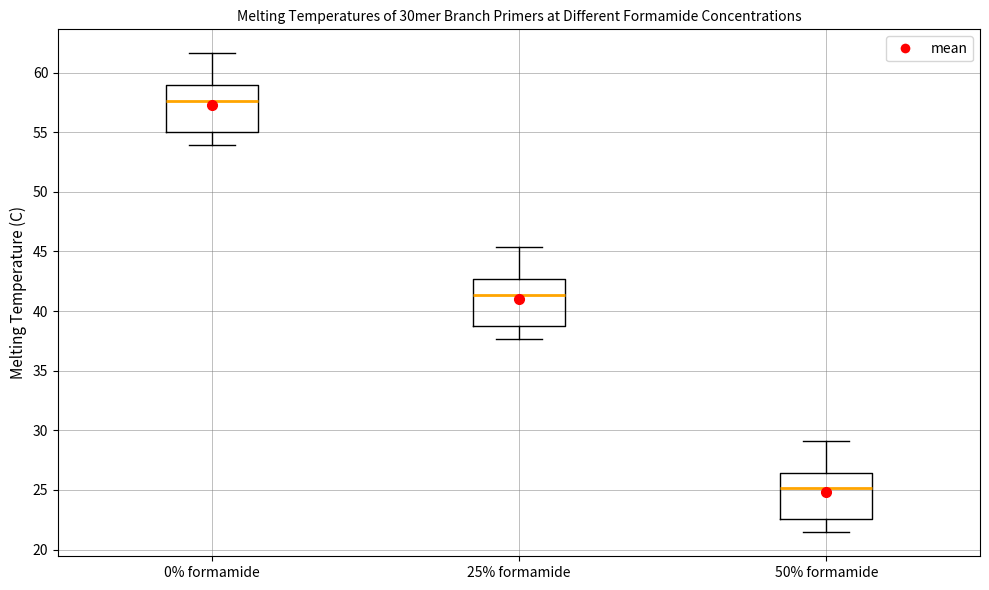

Reading left to right, transcribe this box plot: for each box, give where its median line is, the range the box spans, and where its two whiskers end, as read against the y-axis. The values are not printed on the chart, so give them approximately, as read against the axis.

0% formamide: median 57.5, box 55.0 to 59.0, whiskers 54.0 to 61.5
25% formamide: median 41.5, box 39.0 to 42.5, whiskers 37.5 to 45.5
50% formamide: median 25.0, box 22.5 to 26.5, whiskers 21.5 to 29.0